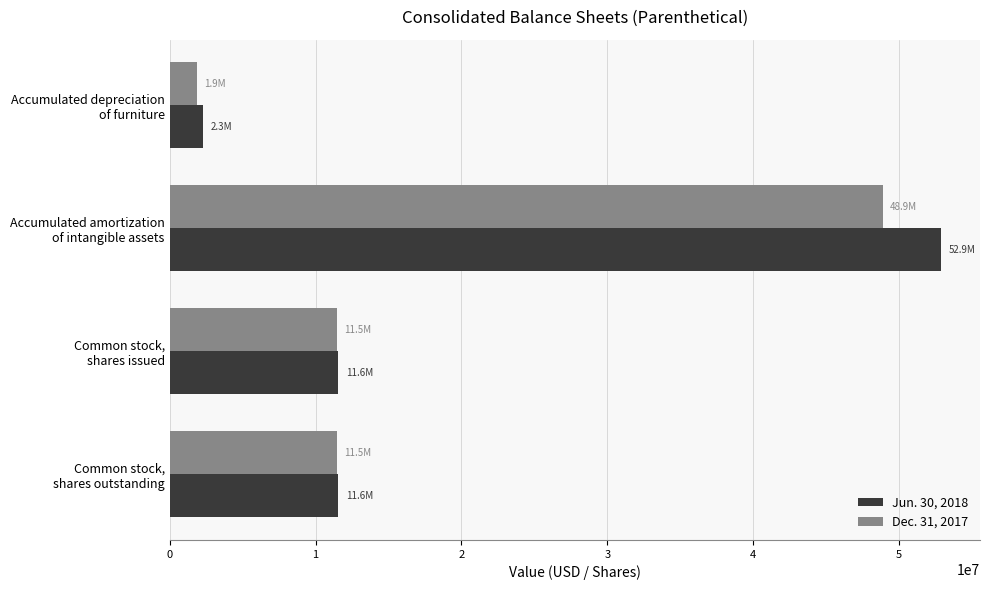

List the series in order of their overall mean, lowest first.

Dec. 31, 2017, Jun. 30, 2018